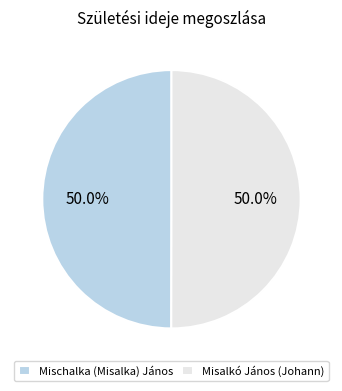

The Mischalka (Misalka) János slice represents 57% of the pie. True or false?

False